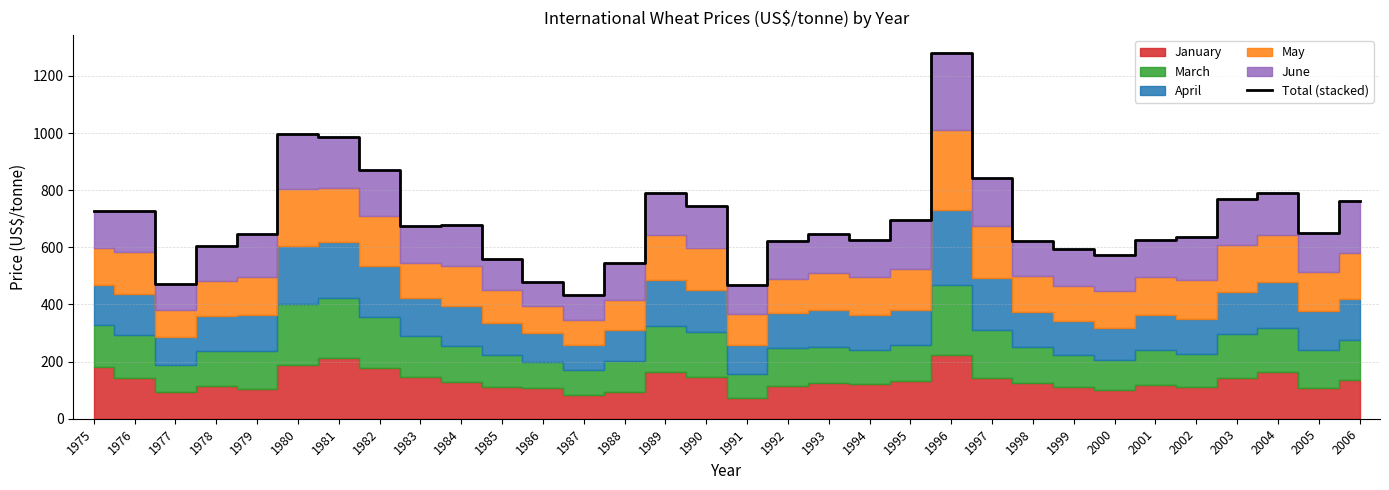

What is the smallest value displayed?

431.8